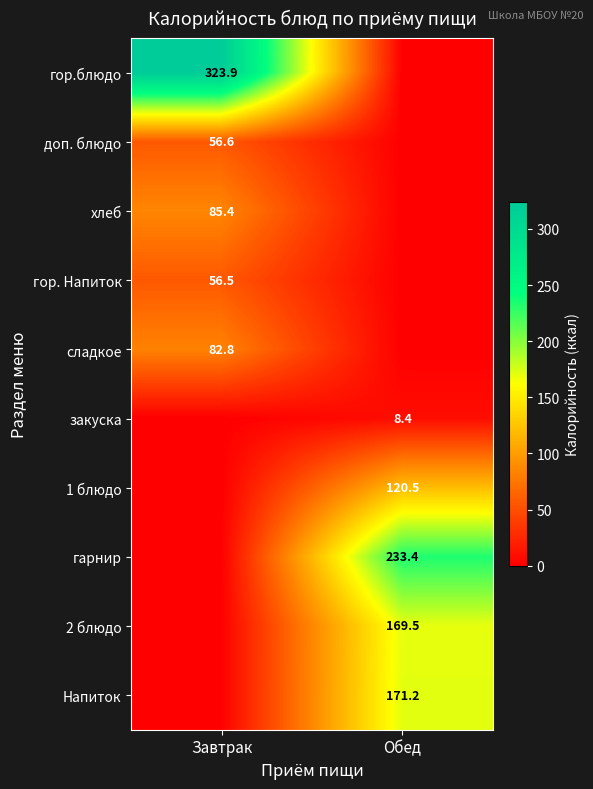

Is the value of хлеб at Завтрак greater than the value of сладкое at Завтрак?

Yes